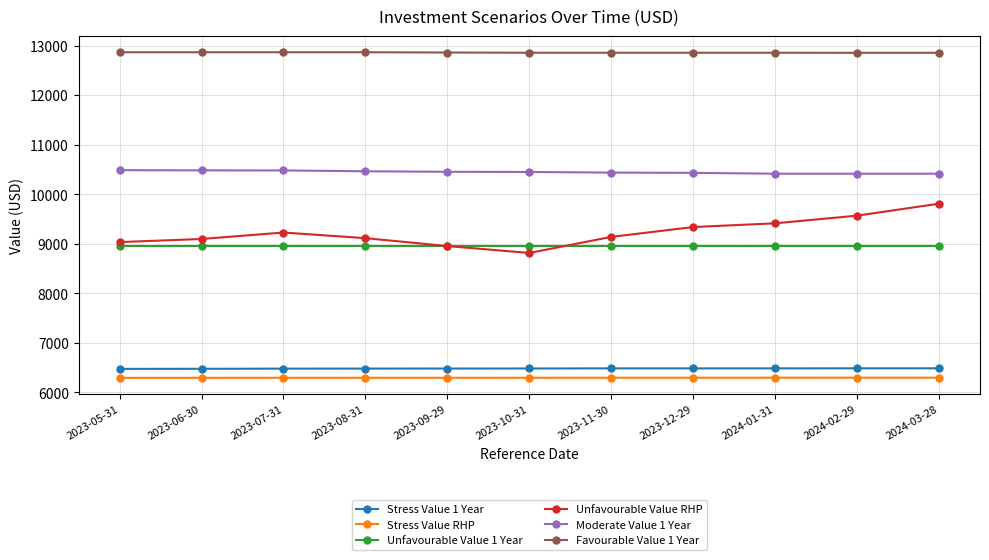

What is the difference between the Unfavourable Value RHP values at 2024-01-31 and 2023-08-31?

299.7